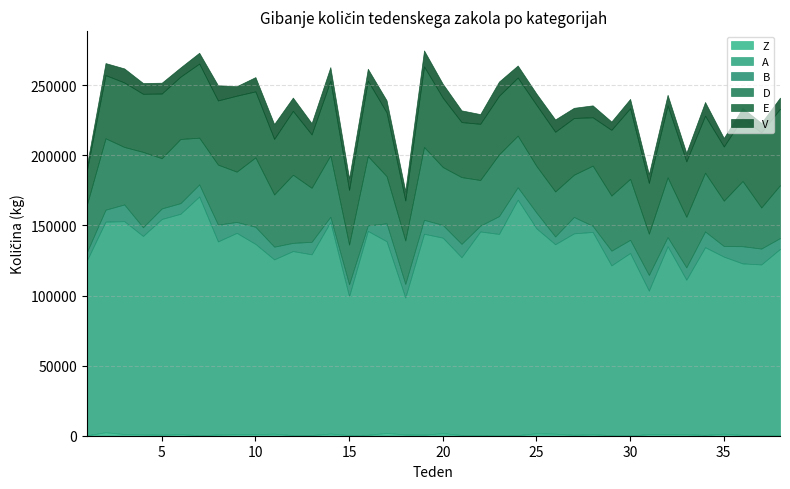

What is the total value across all series at 3?

261957